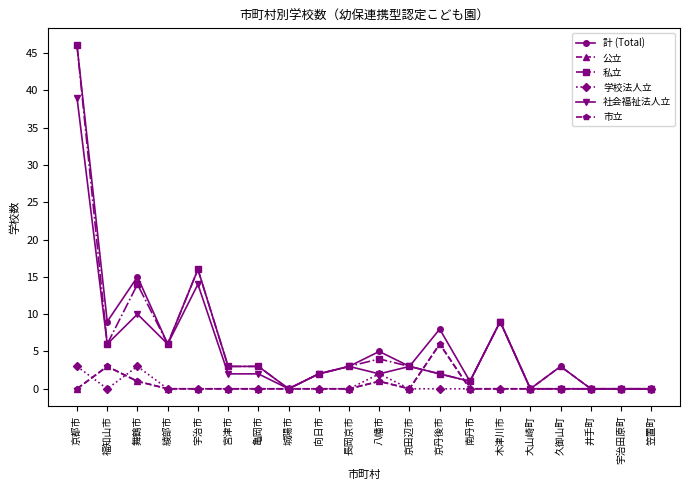

At which label is 社会福祉法人立 closest to 19?

宇治市